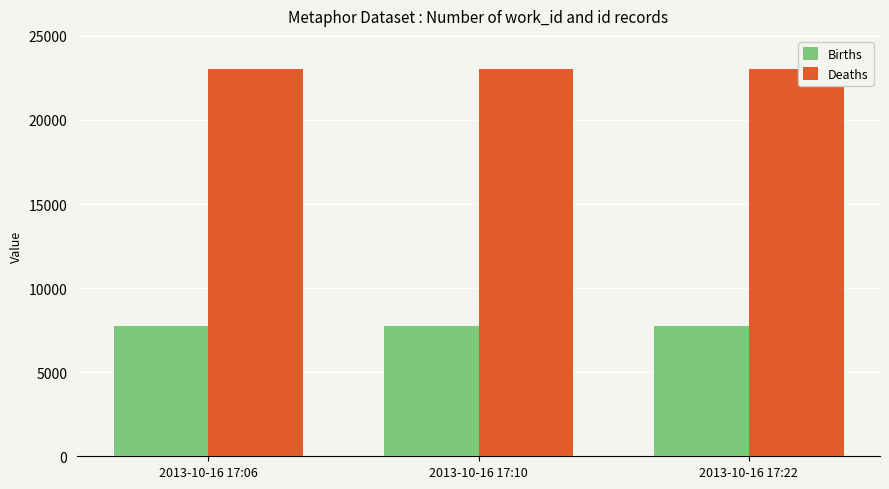

What is the maximum value shown in the chart?

23029